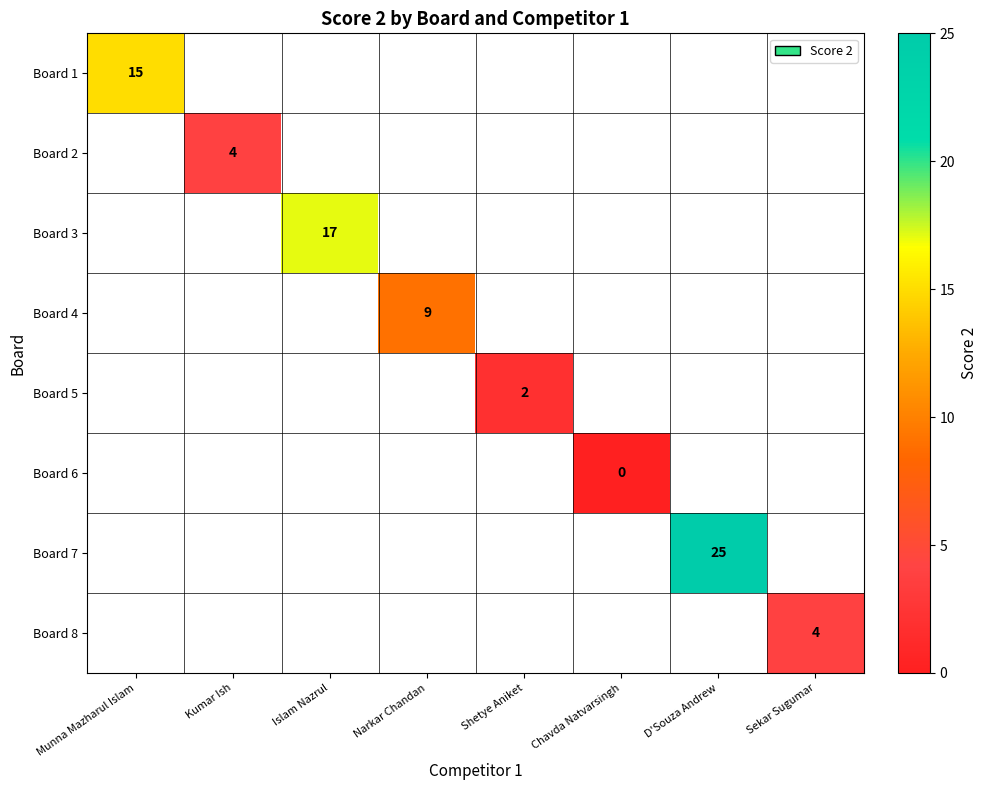

The Board 3 series shows 17 at Islam Nazrul. True or false?

True